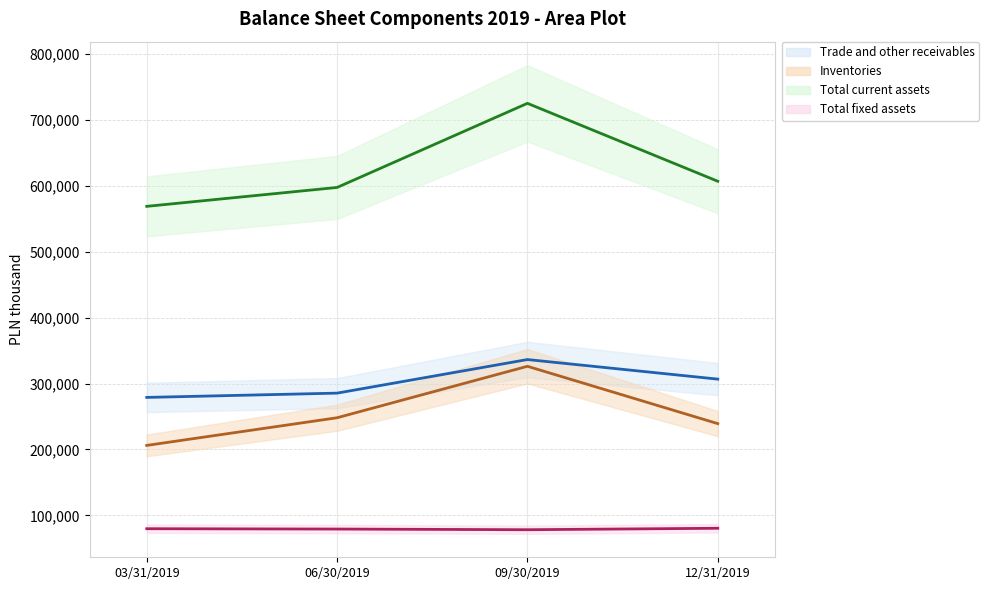

Where does the Total fixed assets series first go above 79706?

12/31/2019